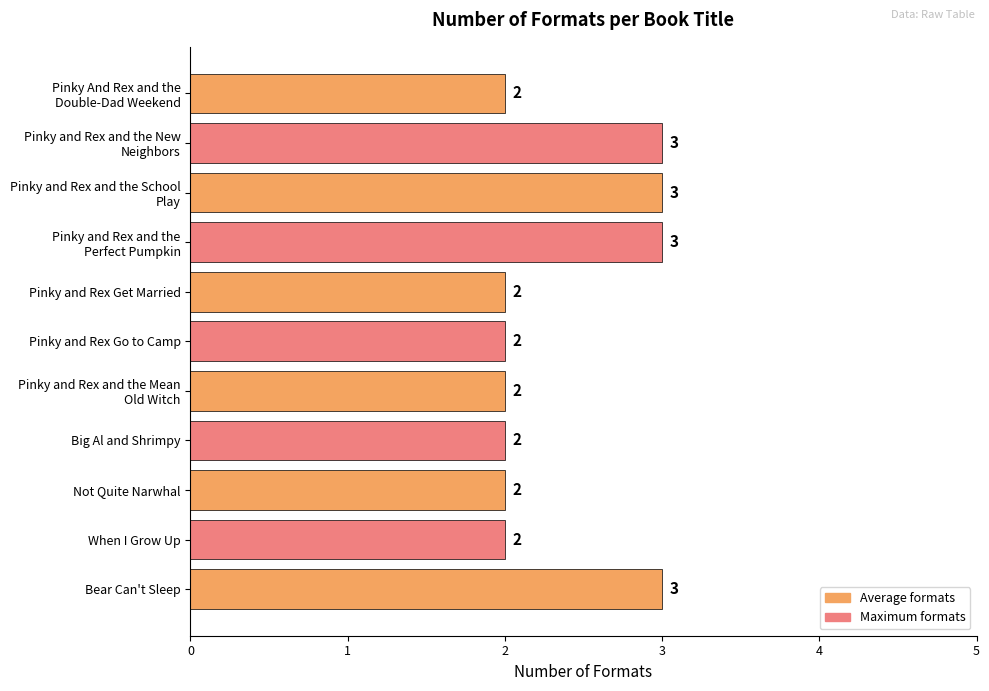

What is the difference between the maximum and minimum values?

1